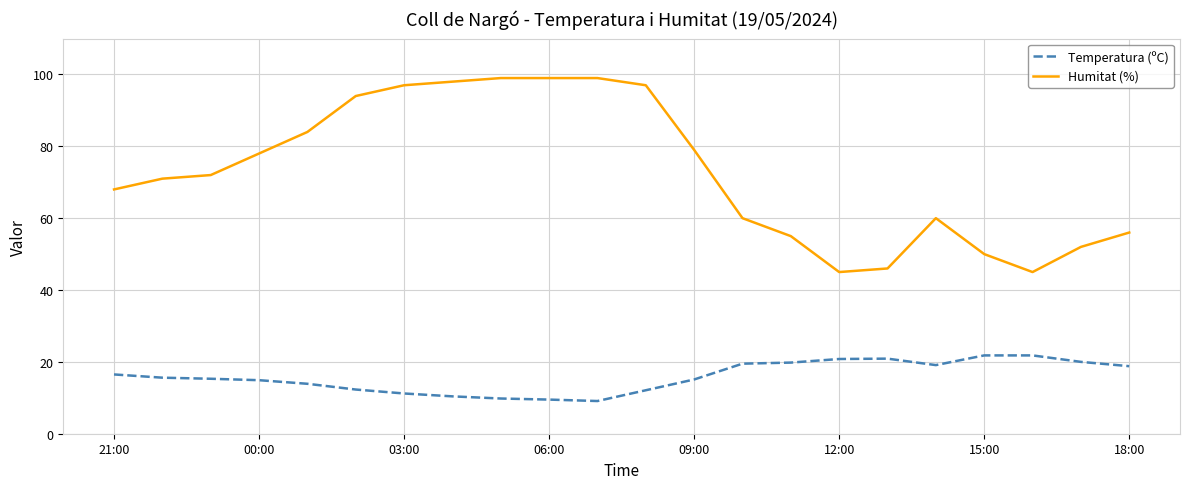

Which series has the largest total across all categories?

Humitat (%)